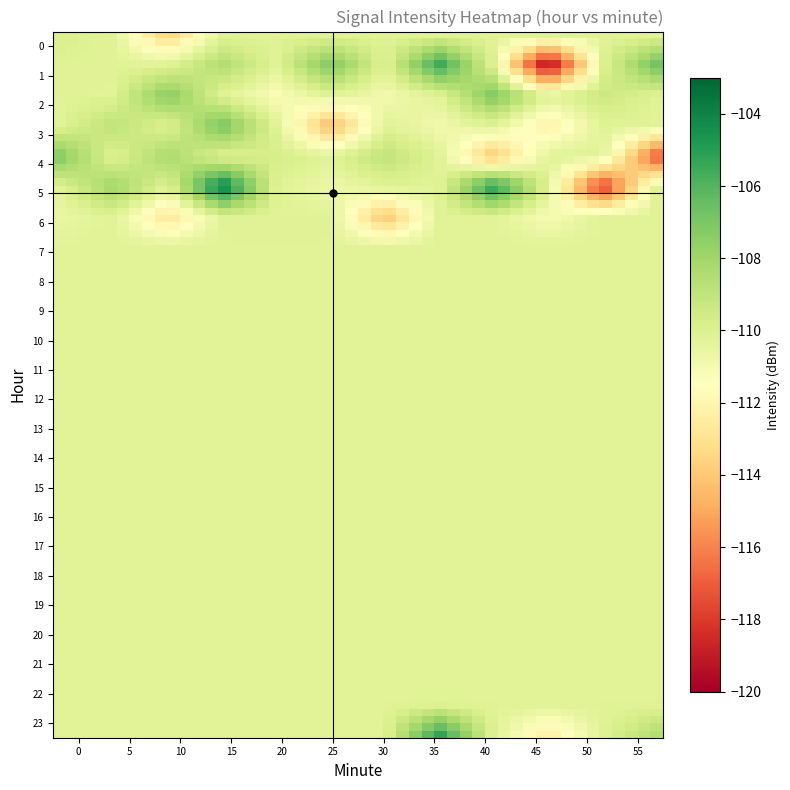

Which series has the largest total across all categories?

3